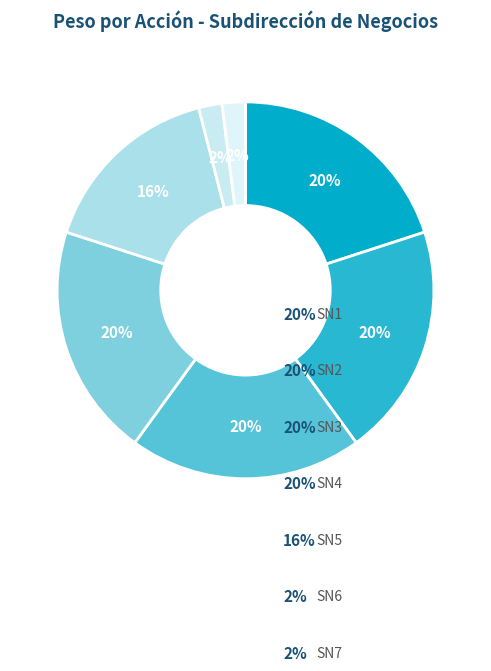

How many slices are in this pie chart?

7